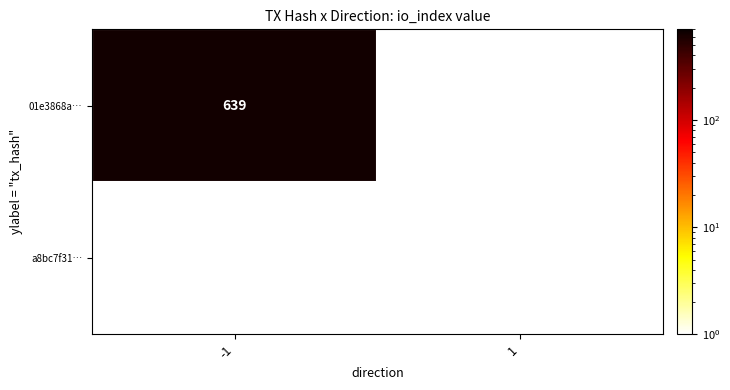

What is the difference between the maximum and minimum values in the 01e3868a47779f628802bc283db3f5b427dca75 series?

639